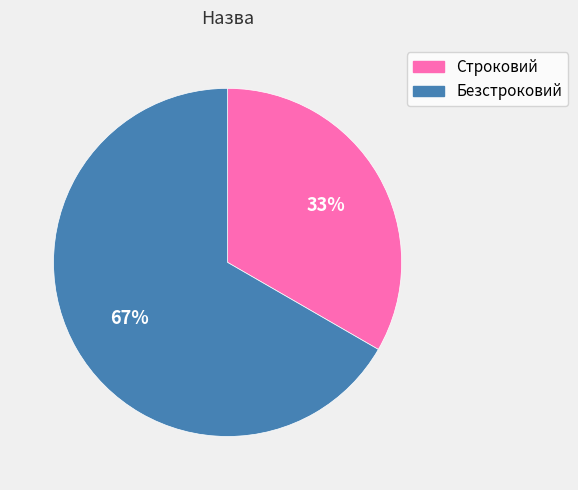

To the nearest percent, what portion does Безстроковий represent?

67%